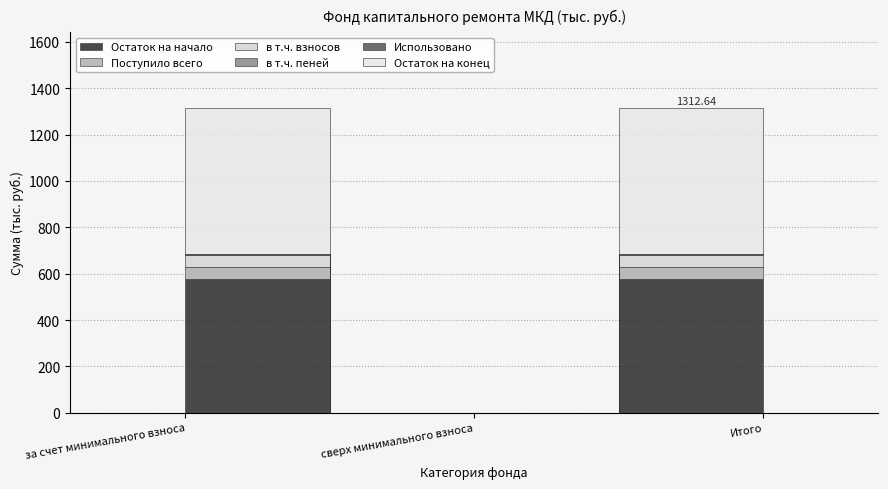

What is the average value of the в т.ч. пеней series?

0.5